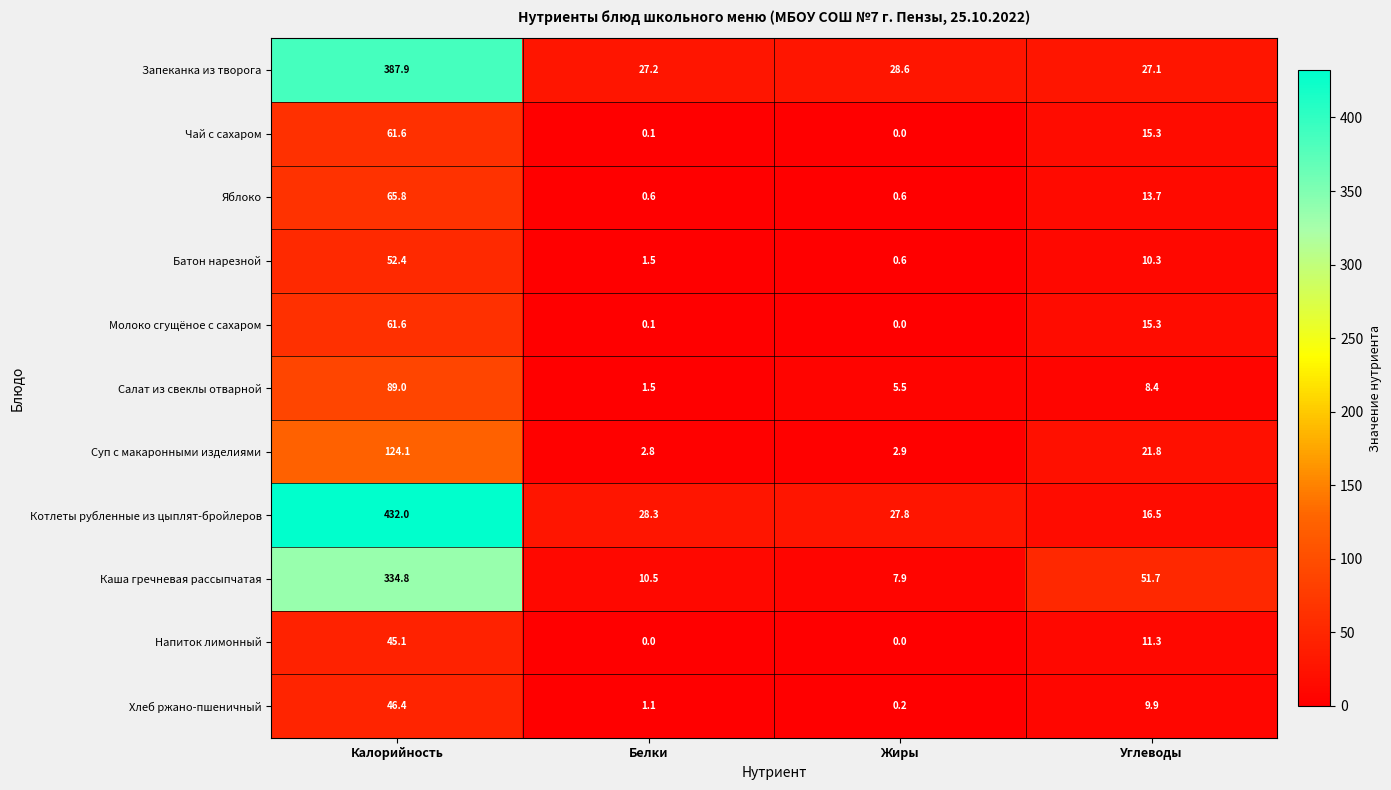

What is the difference between the maximum and second lowest values in the Котлеты рубленные из цыплят-бройлеров series?

404.2